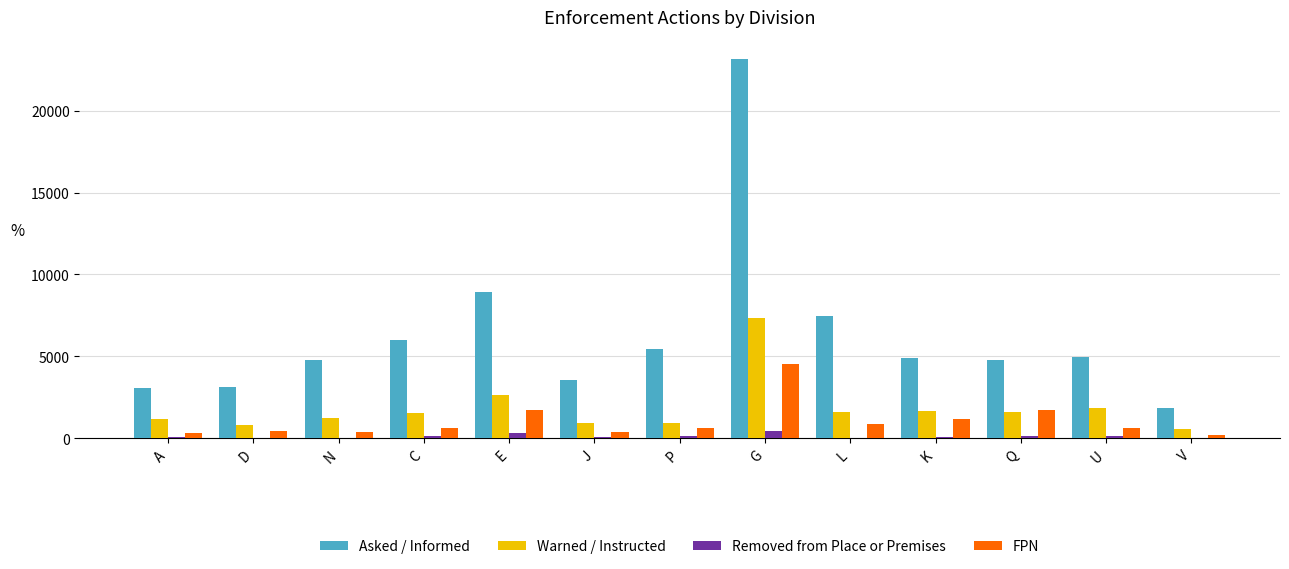

What is the maximum value shown in the chart?

23145